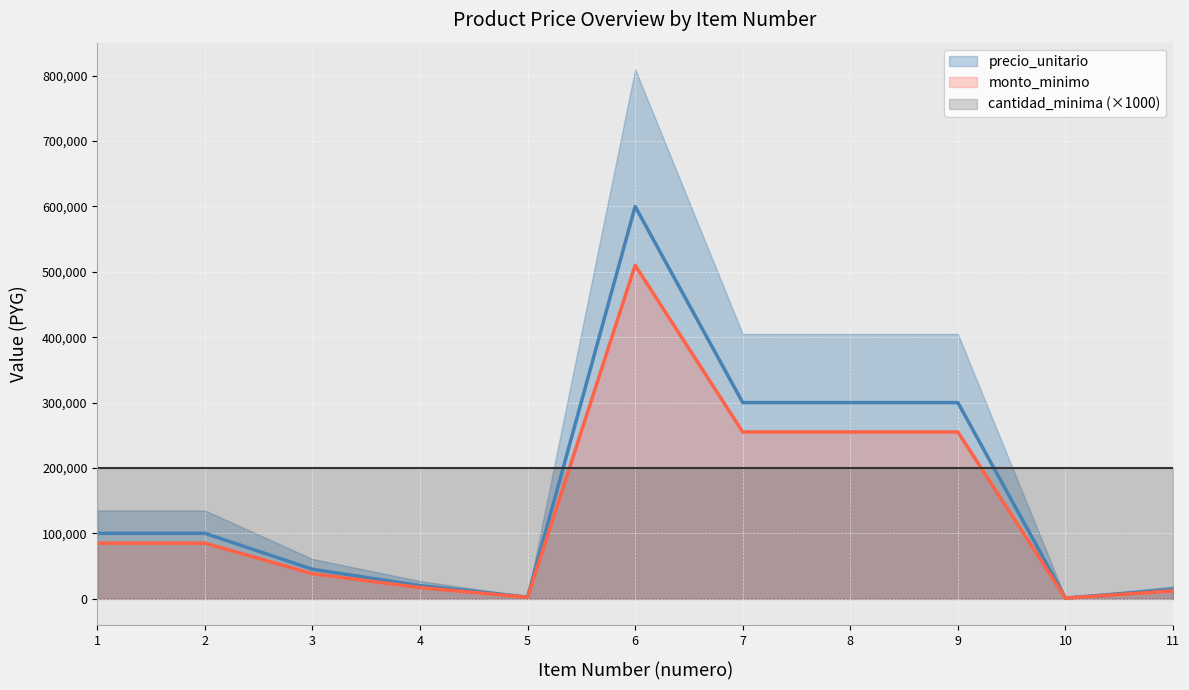

Between 4 and 9, which is larger?

9